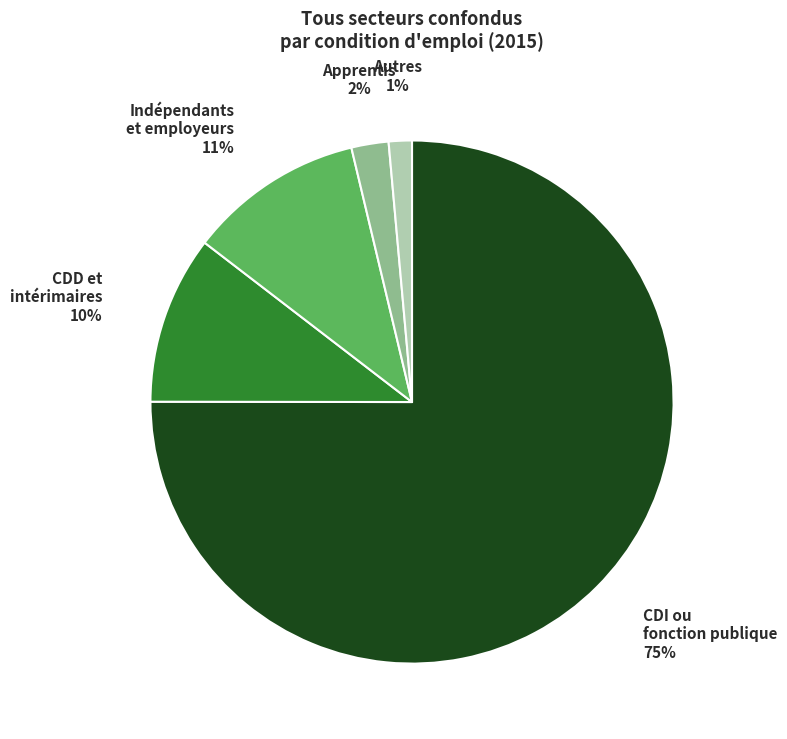

Count the number of slices in the pie.

5